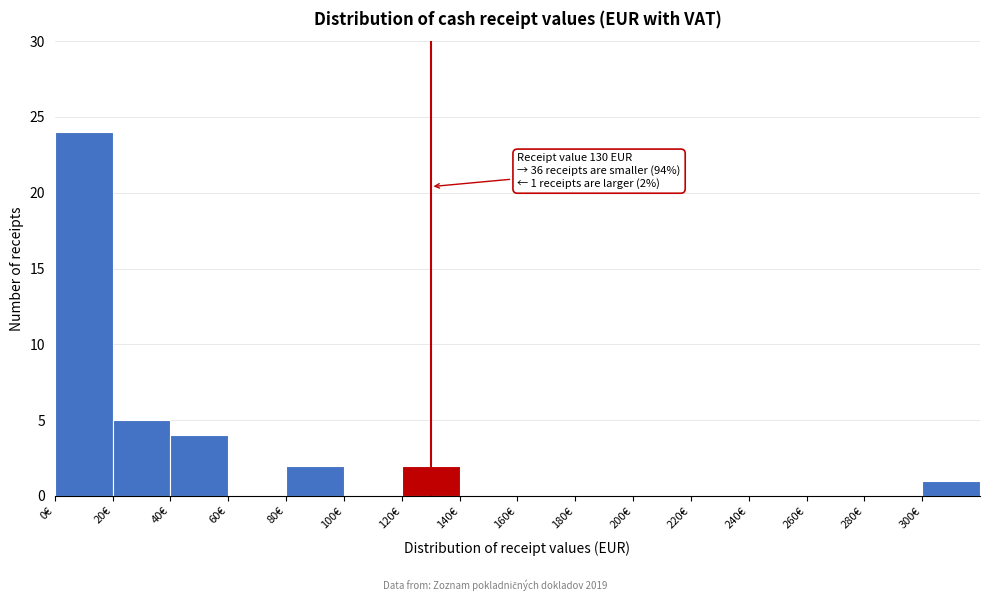

Which range on the x-axis has the tallest bar?

0 to 20